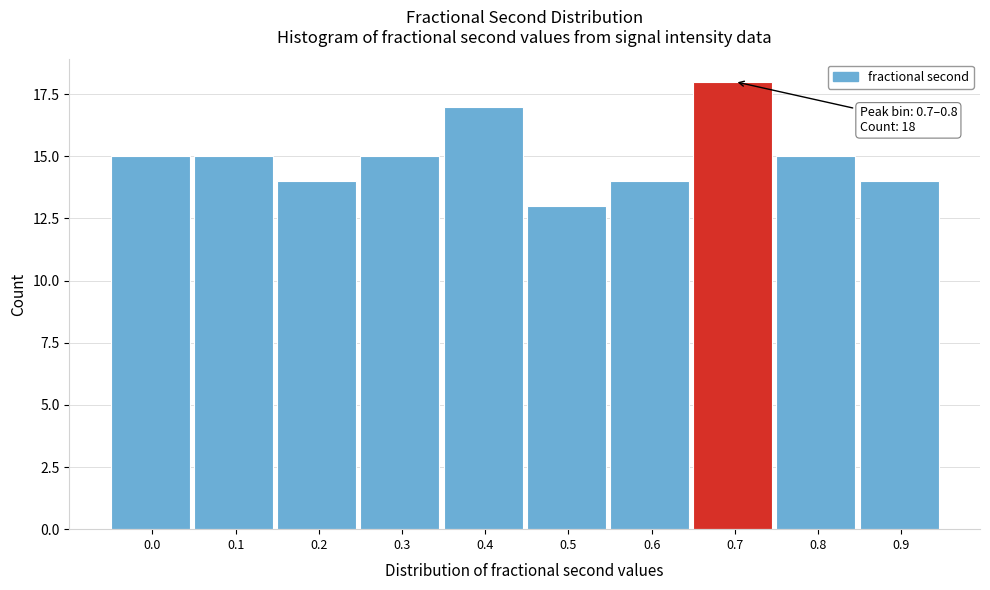

Reading left to right, transcribe all the data shown in this chart.

0.0=15	0.1=15	0.2=14	0.3=15	0.4=17	0.5=13	0.6=14	0.7=18	0.8=15	0.9=14